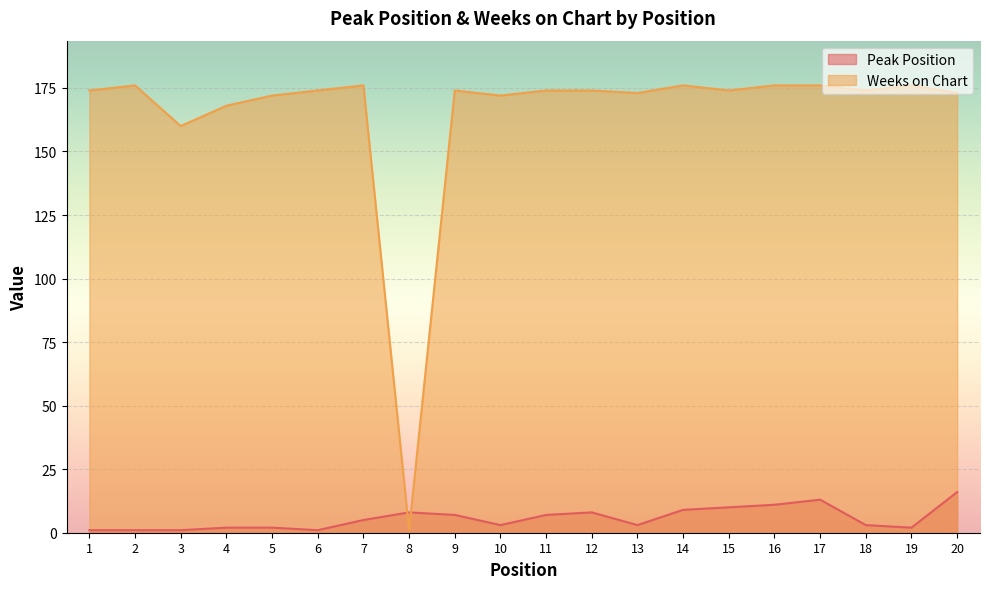

At which label is Weeks on Chart closest to 88?

3